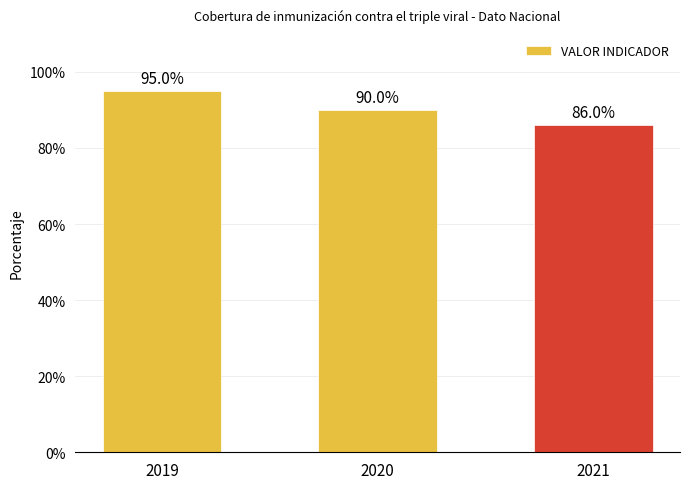

Is it true that the value at 2020 is 1.2?

False